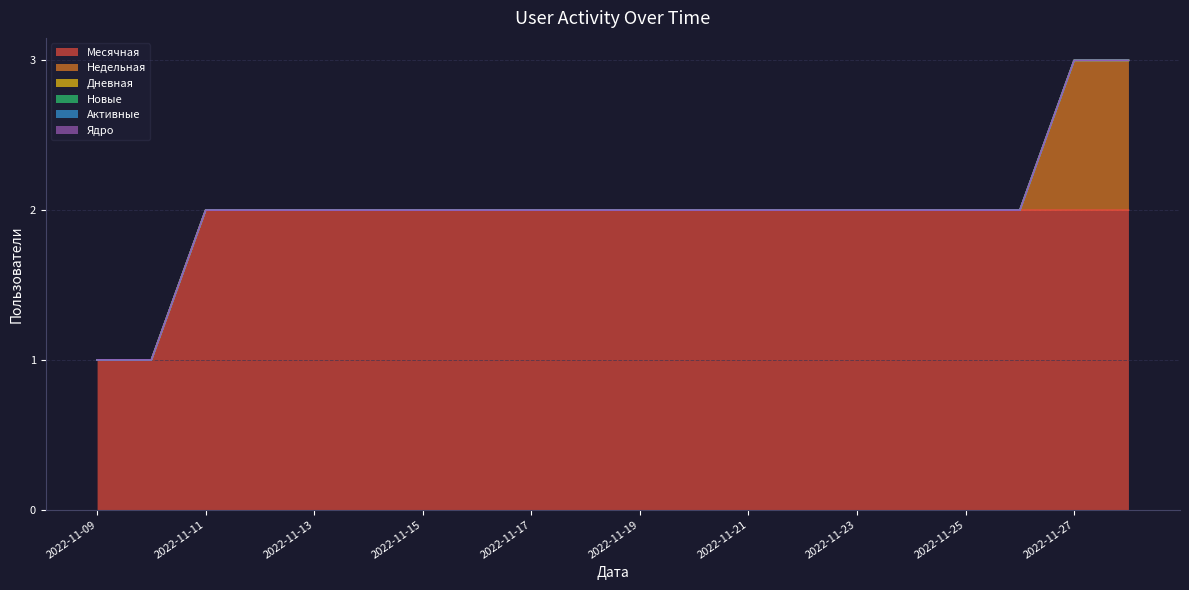

What are all the series names shown in the legend?

Месячная, Недельная, Дневная, Новые, Активные, Ядро